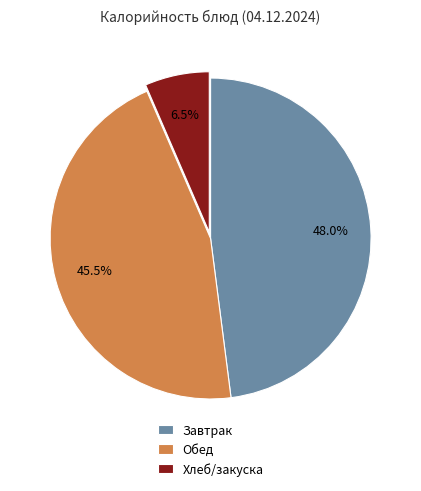

What is the largest slice in the pie chart?

Завтрак